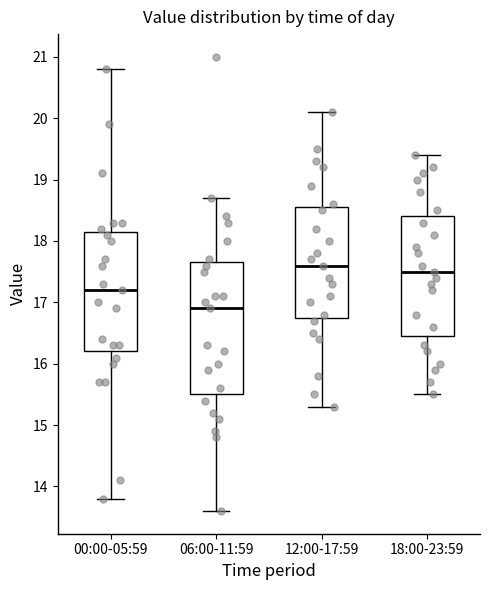

Reading left to right, transcribe this box plot: for each box, give where its median line is, the range the box spans, and where its two whiskers end, as read against the y-axis. The values are not printed on the chart, so give them approximately, as read against the axis.

00:00-05:59: median 17.2, box 16.2 to 18.2, whiskers 13.8 to 20.8
06:00-11:59: median 16.9, box 15.5 to 17.7, whiskers 13.6 to 18.7
12:00-17:59: median 17.6, box 16.8 to 18.6, whiskers 15.3 to 20.1
18:00-23:59: median 17.5, box 16.5 to 18.4, whiskers 15.5 to 19.4